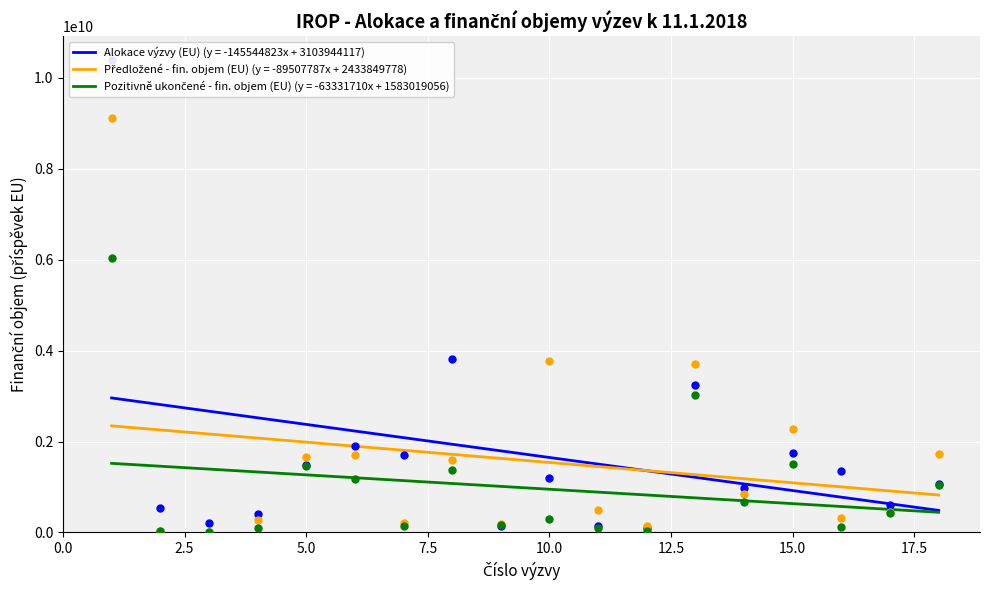

What is the total value across all series at 13?

9973682626.6